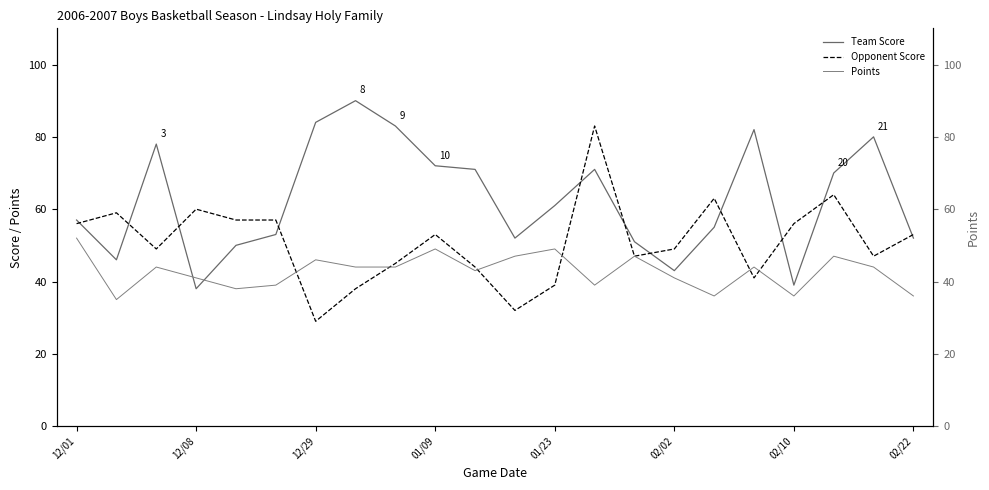

List the series in order of their peak value, highest first.

Team Score, Opponent Score, Points